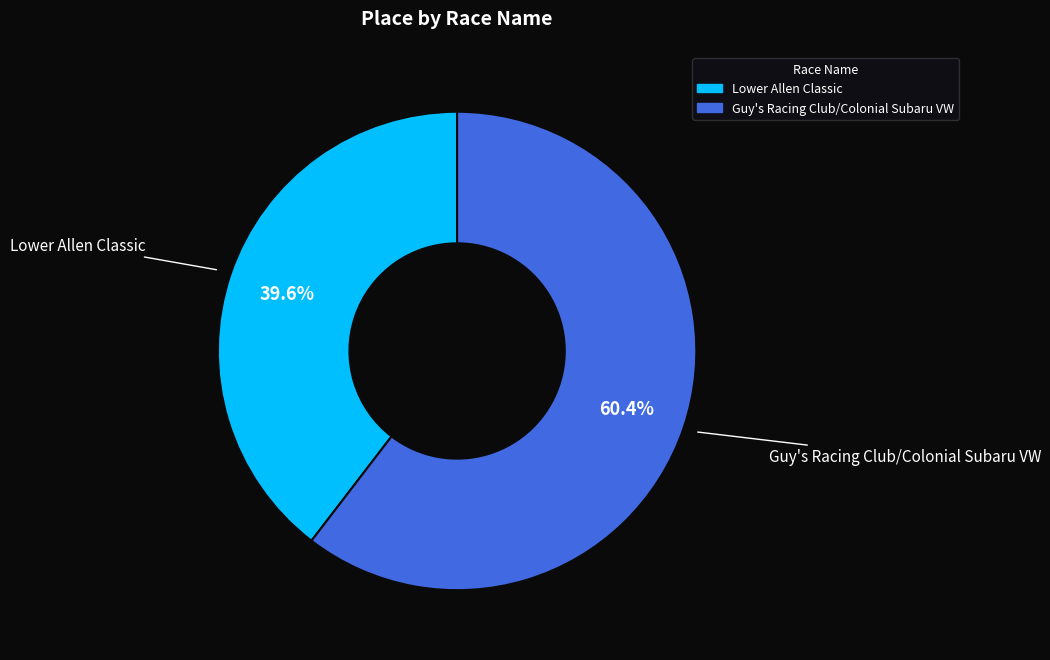

True or false: Guy's Racing Club/Colonial Subaru VW accounts for 60% of the total.

True